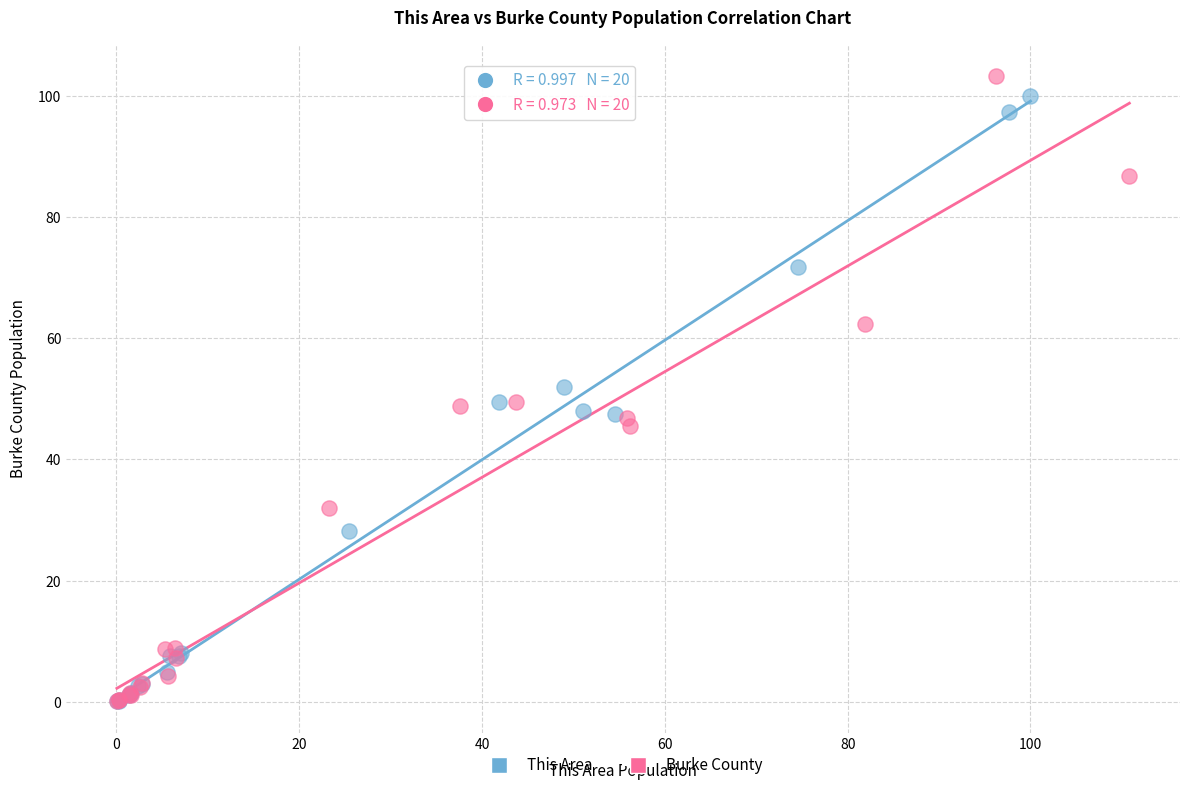

Which series has the largest Y range (max minus min)?

Burke County